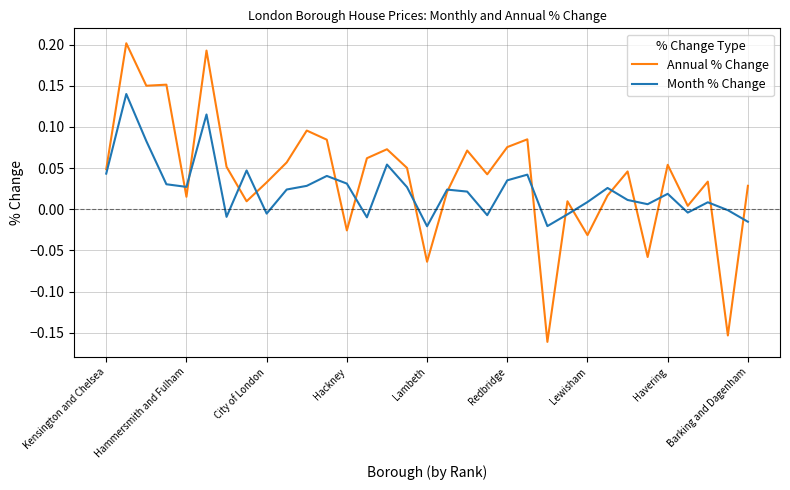

How many negative values does the Annual % Change series have?

6